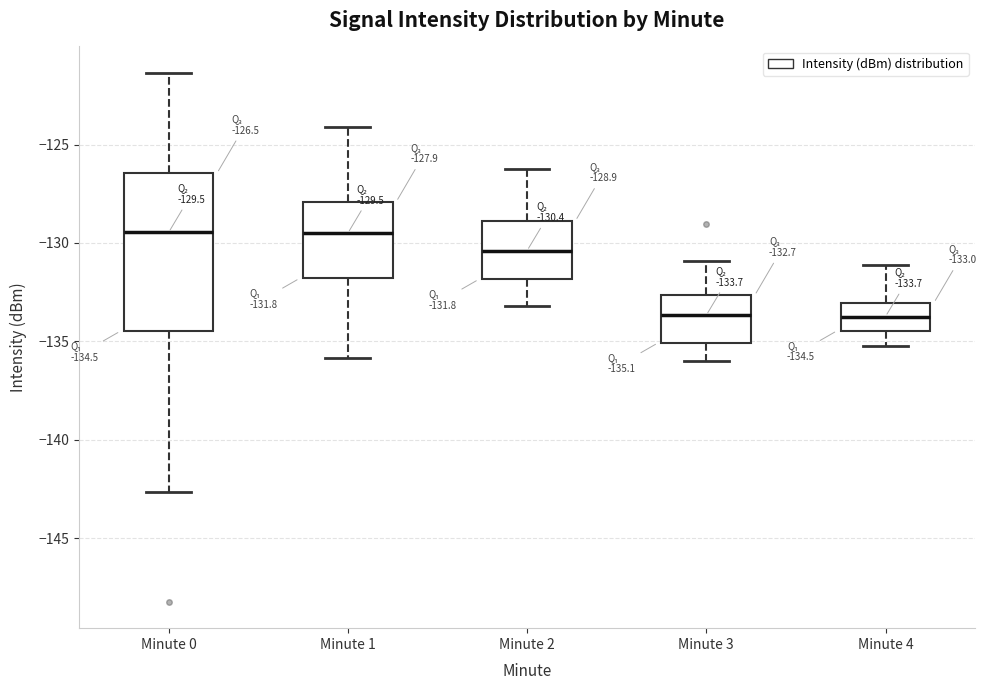

Comparing the boxes themselves (not the whiskers), which one is the tallest?

Minute 0